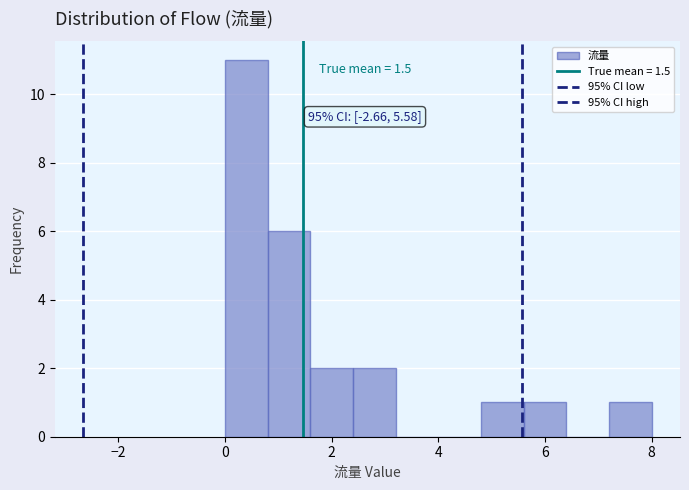

Which range on the x-axis has the tallest bar?

0.0 to 0.8